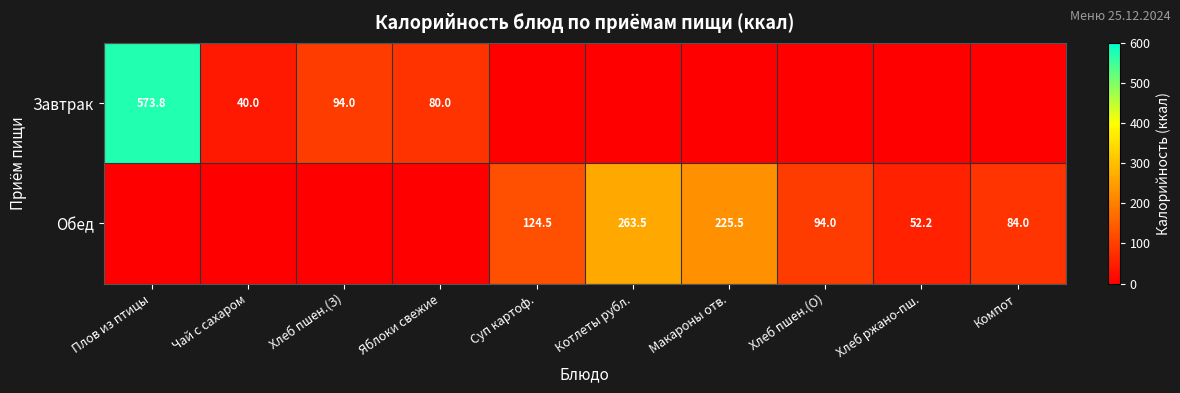

Is it true that Обед equals 177.9 at Суп картоф.?

False